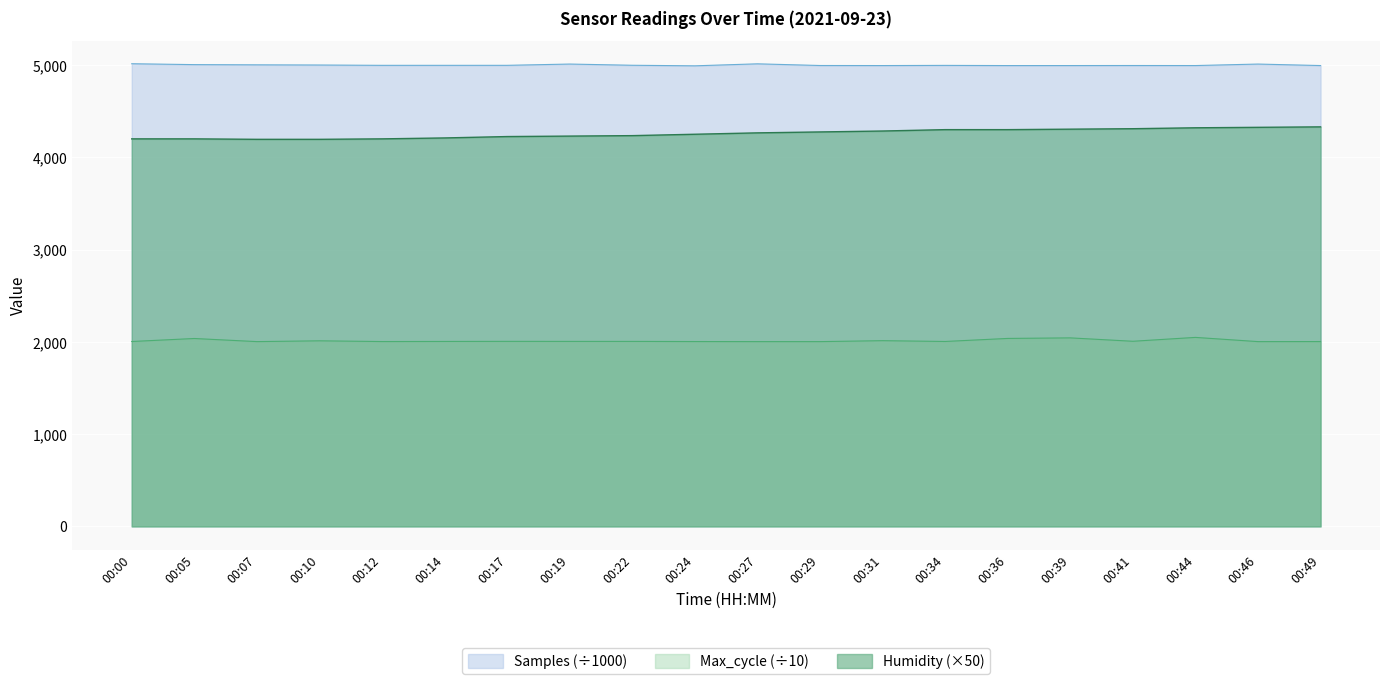

What is the value of the Humidity point at the 18th from the left?

4320.0